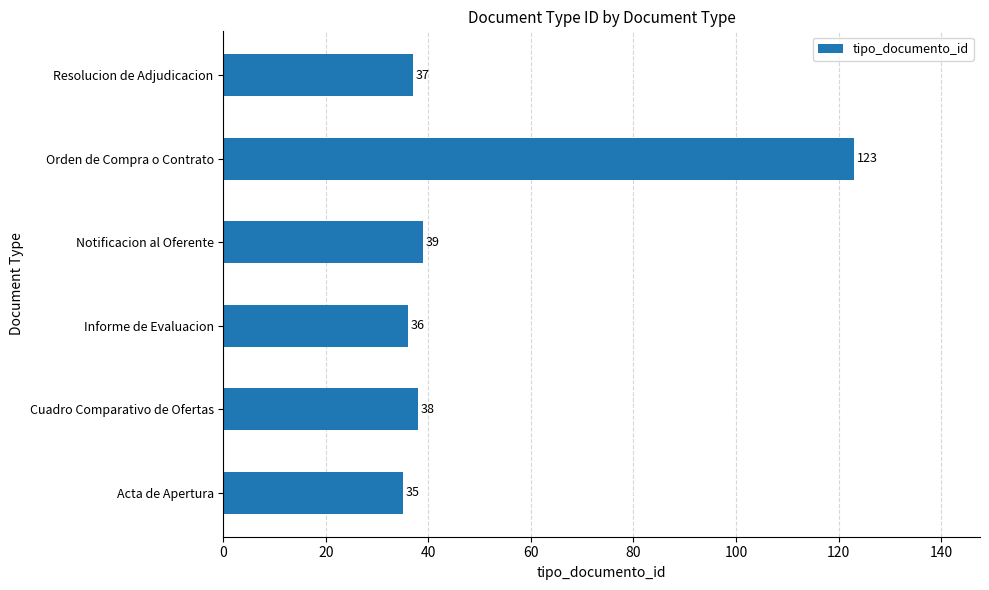

What is the minimum value shown in the chart?

35